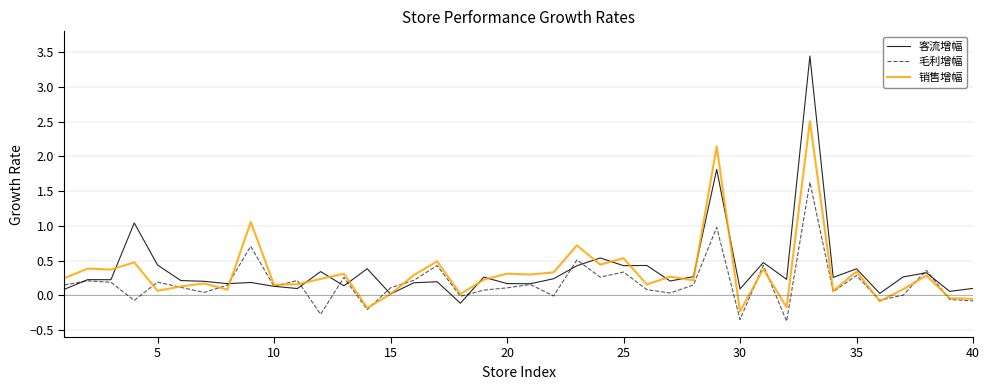

List the series in order of their peak value, highest first.

客流增幅, 销售增幅, 毛利增幅